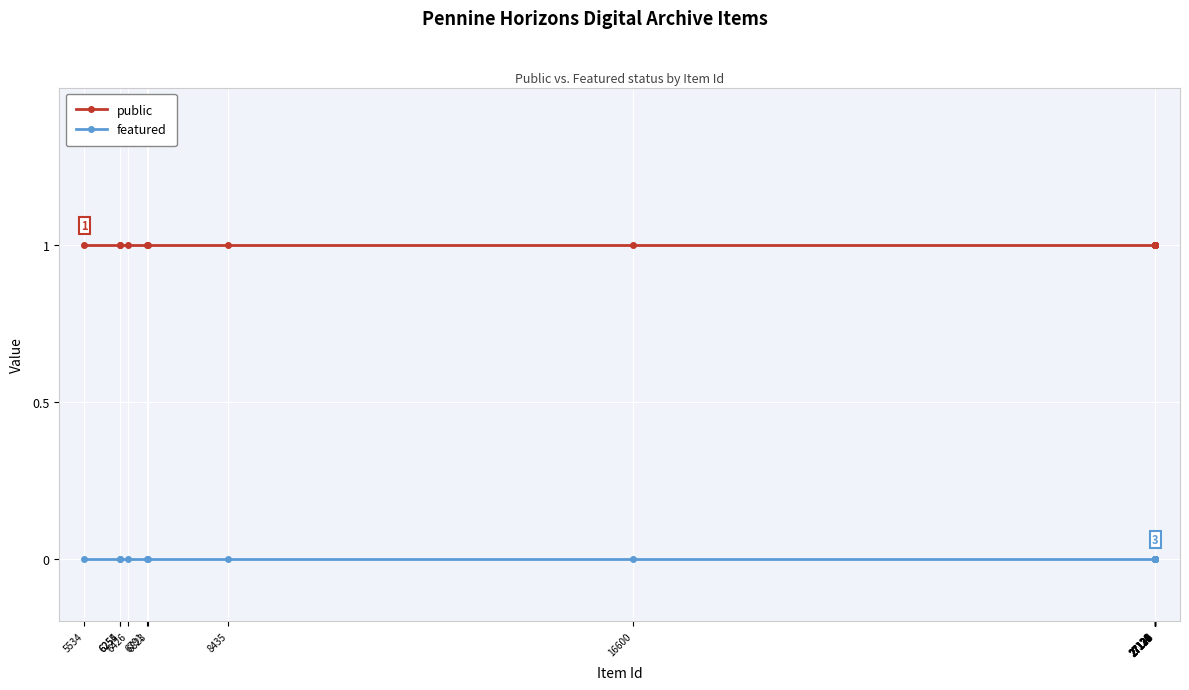

True or false: featured and public intersect in this chart.

False